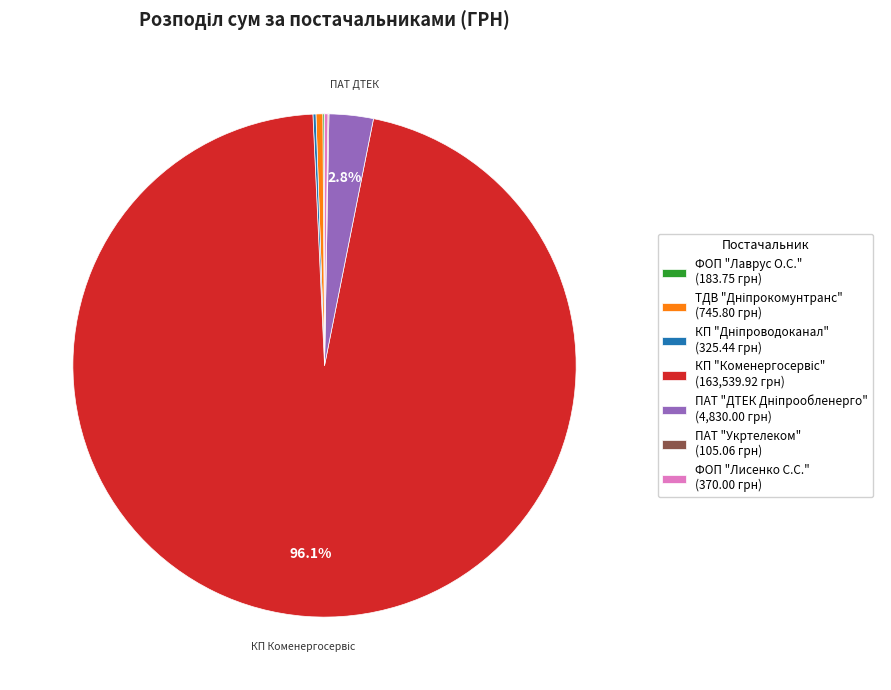

Does any single category account for the majority?

Yes